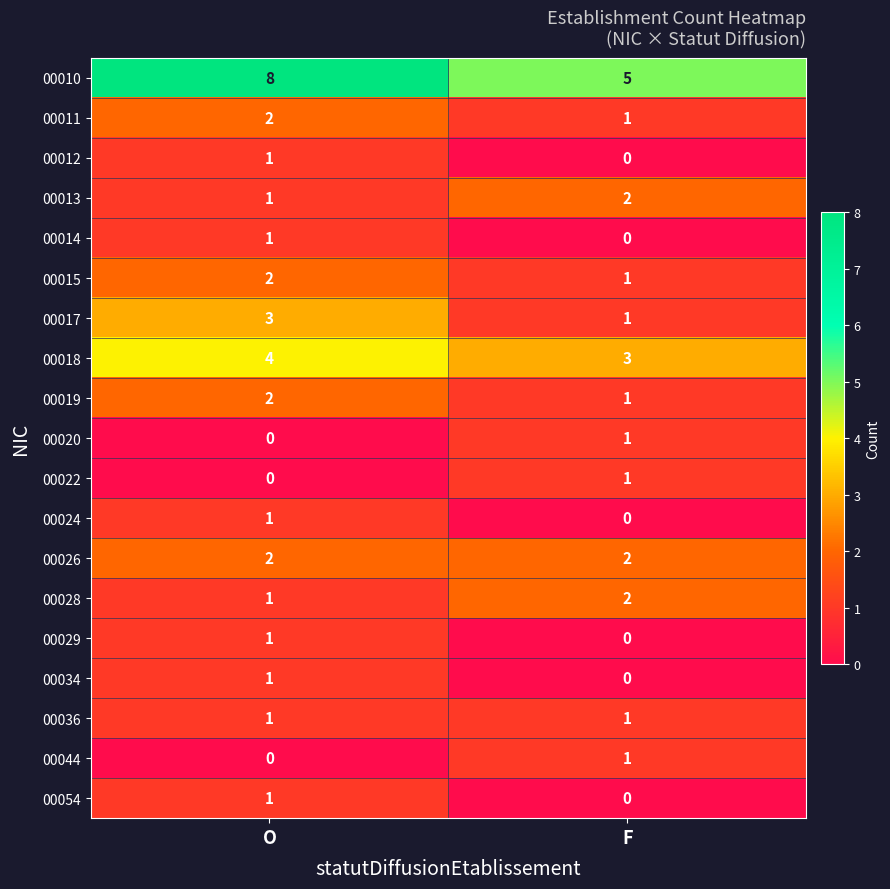

How many distinct data groups are displayed?

19